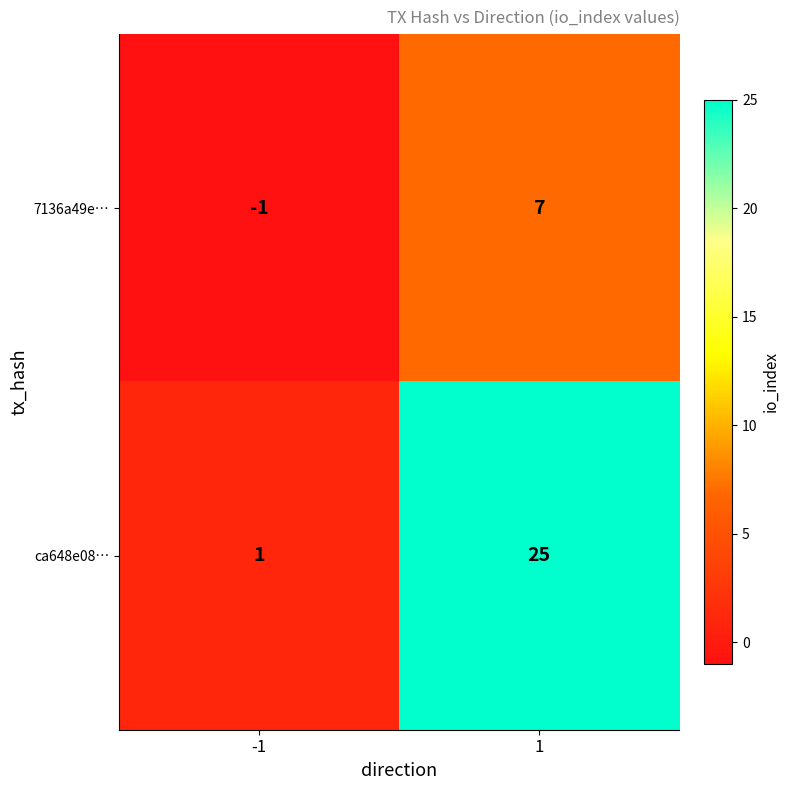

What is the difference between the maximum and minimum values in the 7136a49e… series?

8